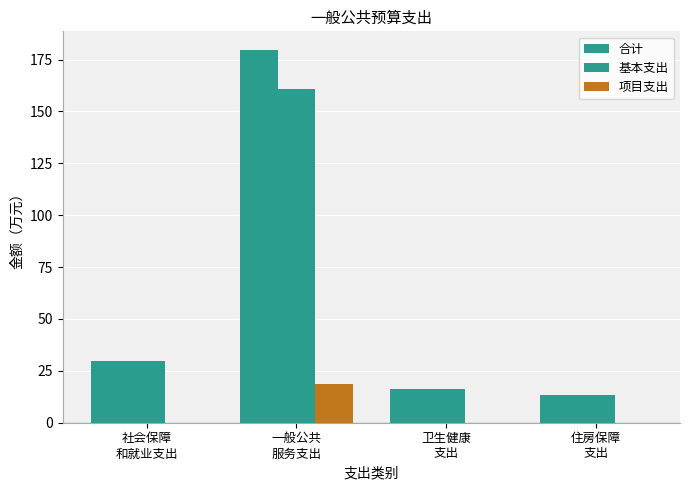

Which series has the widest spread of values?

合计